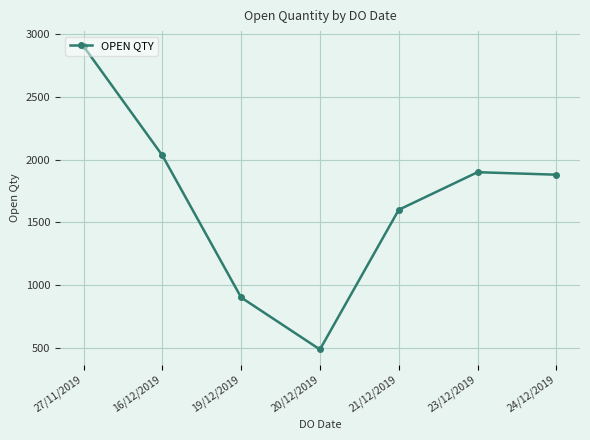

At which label is the value closest to 1695?

21/12/2019